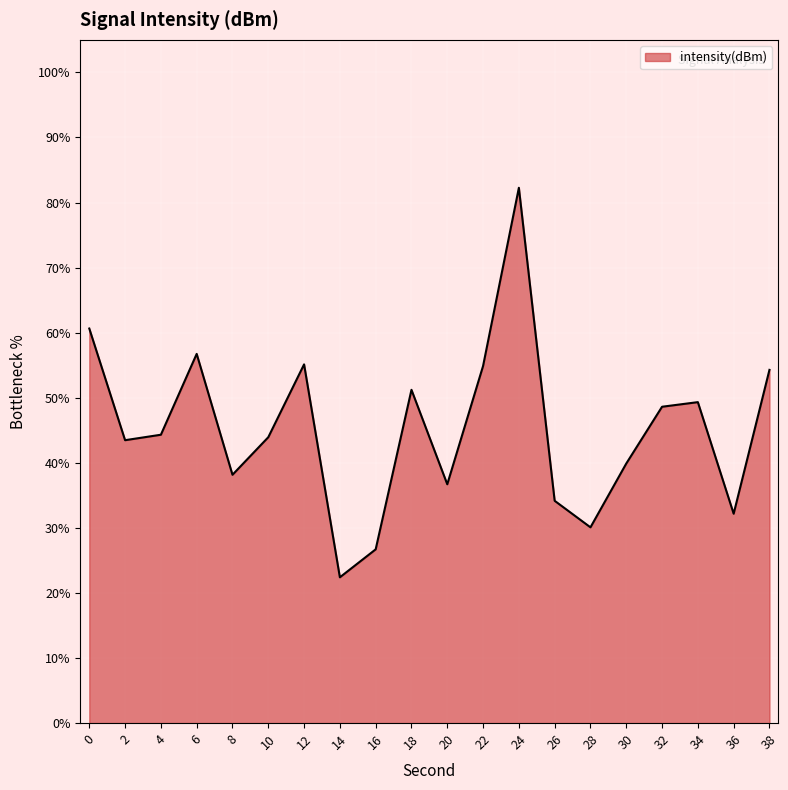

How many lines are shown in the chart?

1